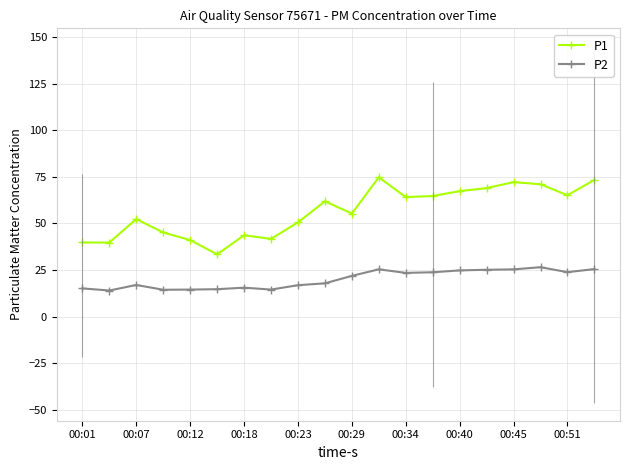

What is the average value of the P1 series?

56.3